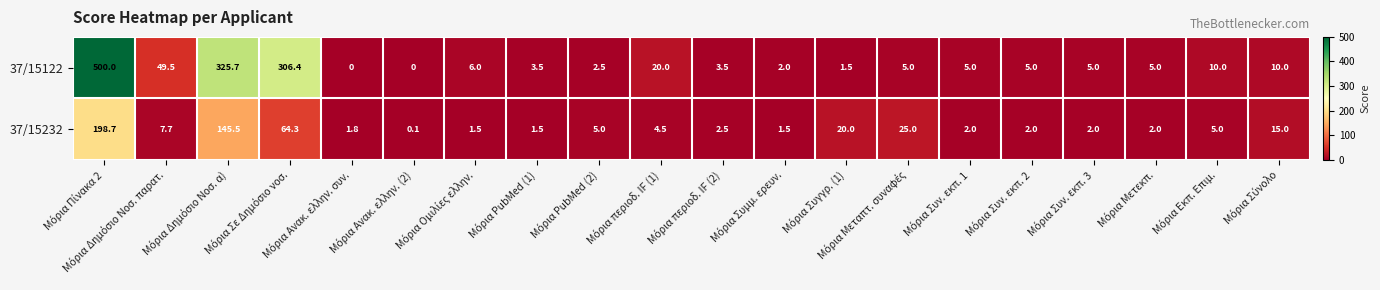

At how many categories does at least one series exceed 296?

3